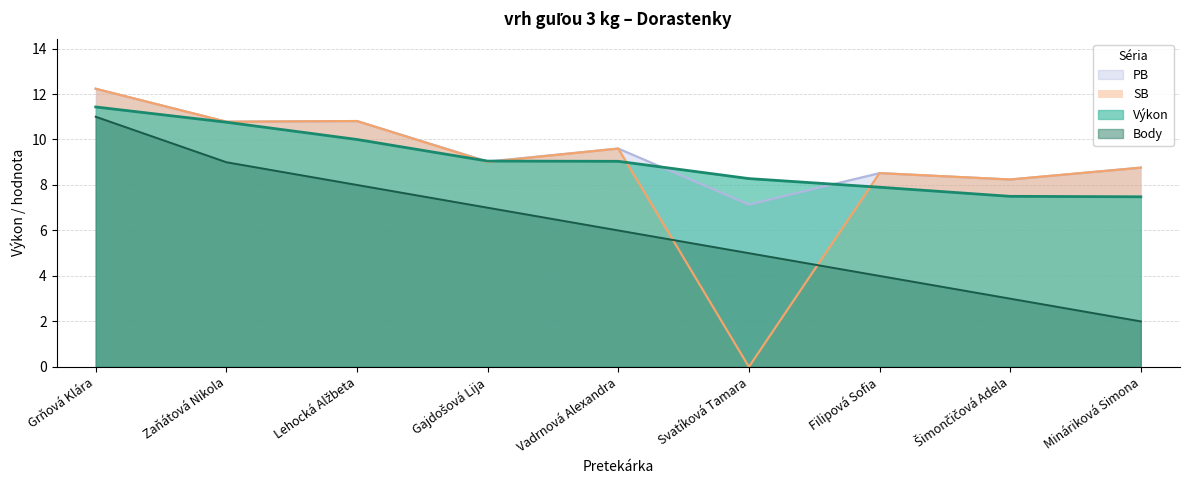

Reading left to right, transcribe all the data shown in this chart.

Výkon: 11.4	10.8	10.0	9.1	9.0	8.3	7.9	7.5	7.5
PB: 12.2	10.8	10.8	9.0	9.6	7.1	8.5	8.2	8.8
SB: 12.2	10.8	10.8	9.0	9.6	0.0	8.5	8.2	8.8
Body: 11.0	9.0	8.0	7.0	6.0	5.0	4.0	3.0	2.0